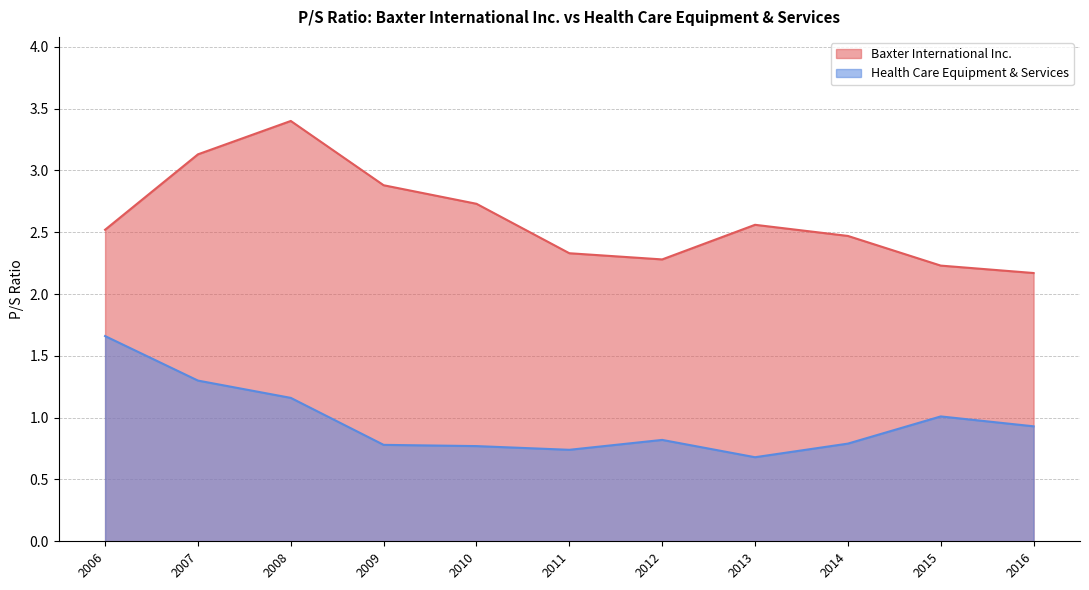

Which has a higher value, 2015-02-26 or 2014-02-21?

2014-02-21